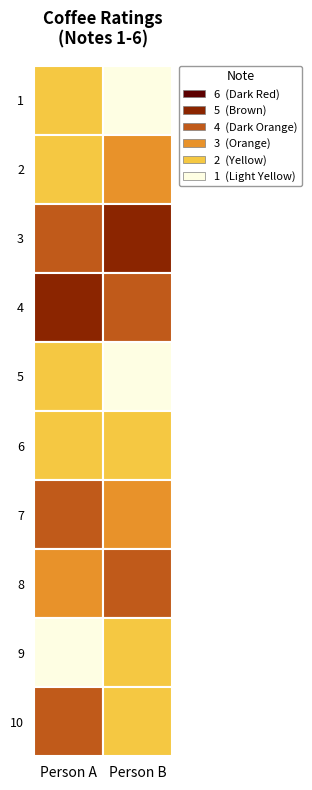

At which category is the sum across all series the highest?

3